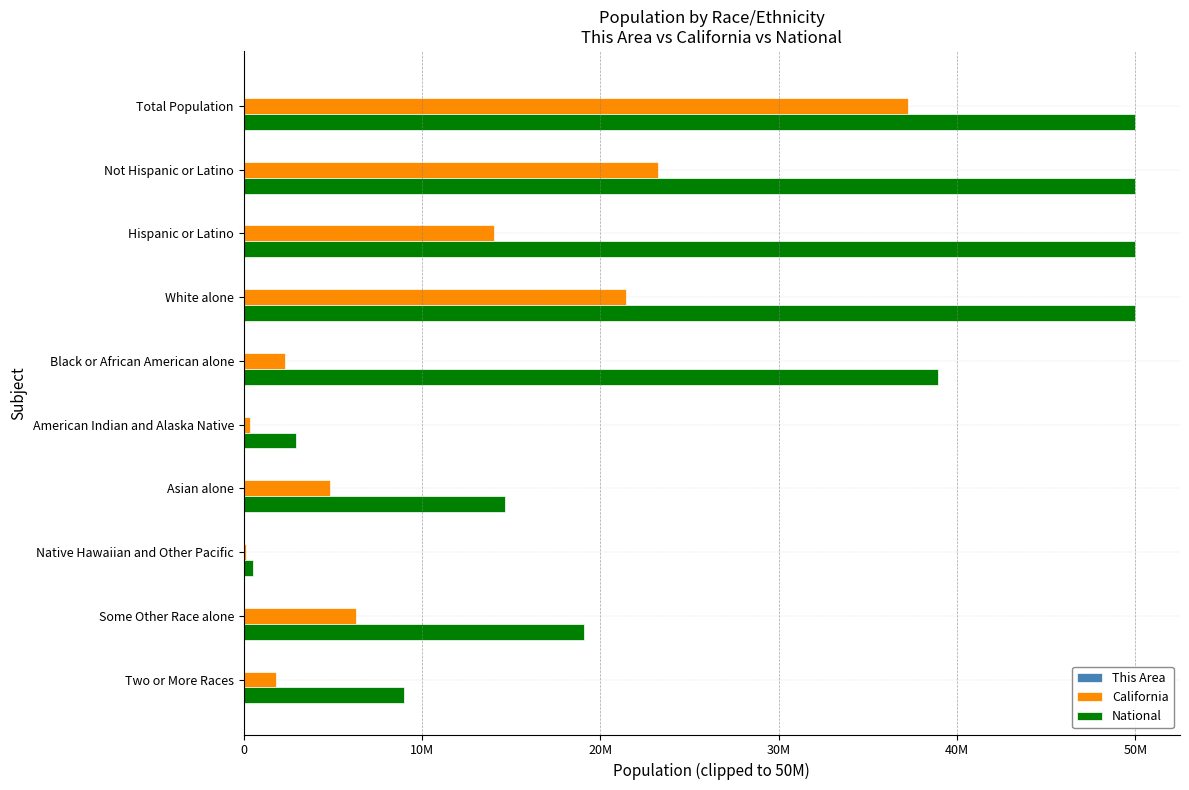

How many bars are there in each group?

3